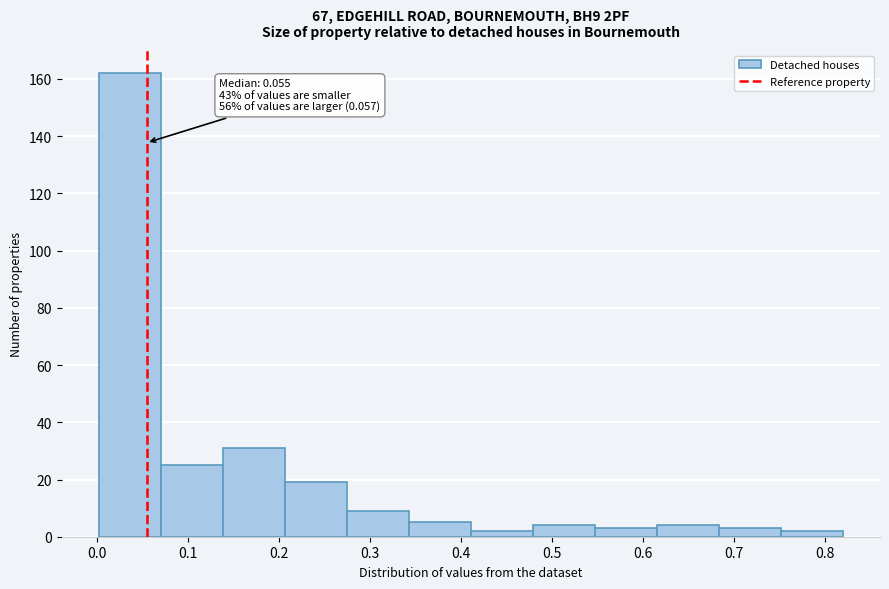

Over which range of the x-axis is the bar tallest?

0.00 to 0.07